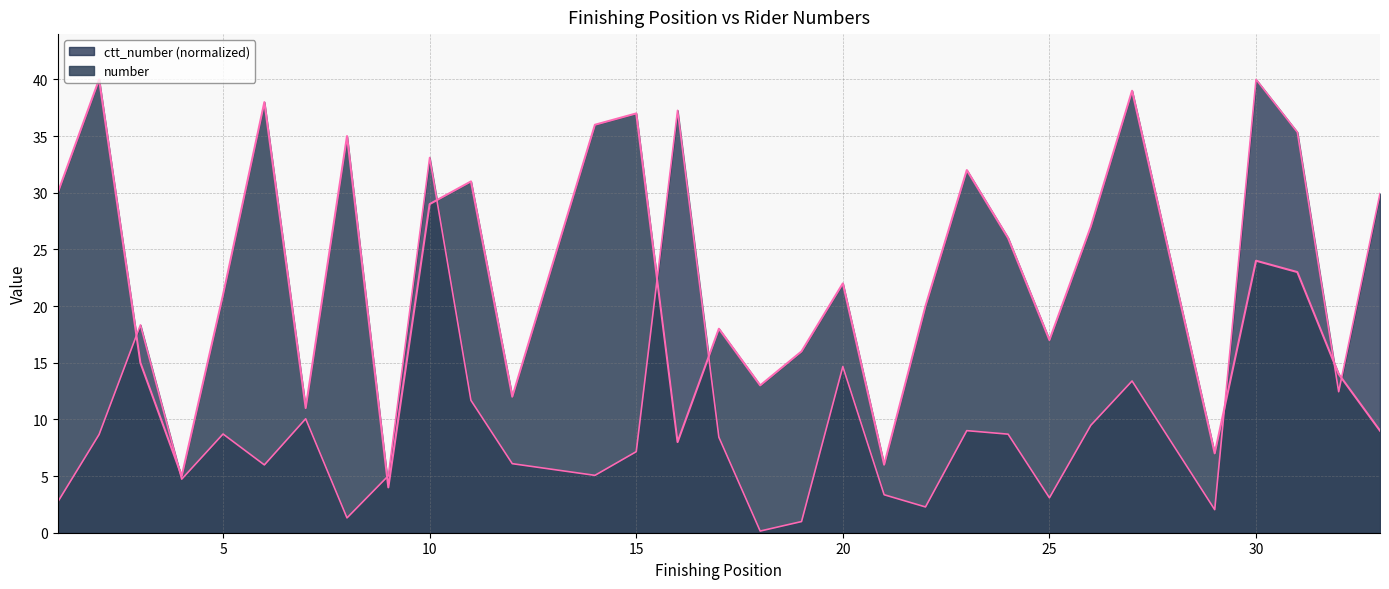

Is it true that ctt_number equals 49.6 at 31?

False